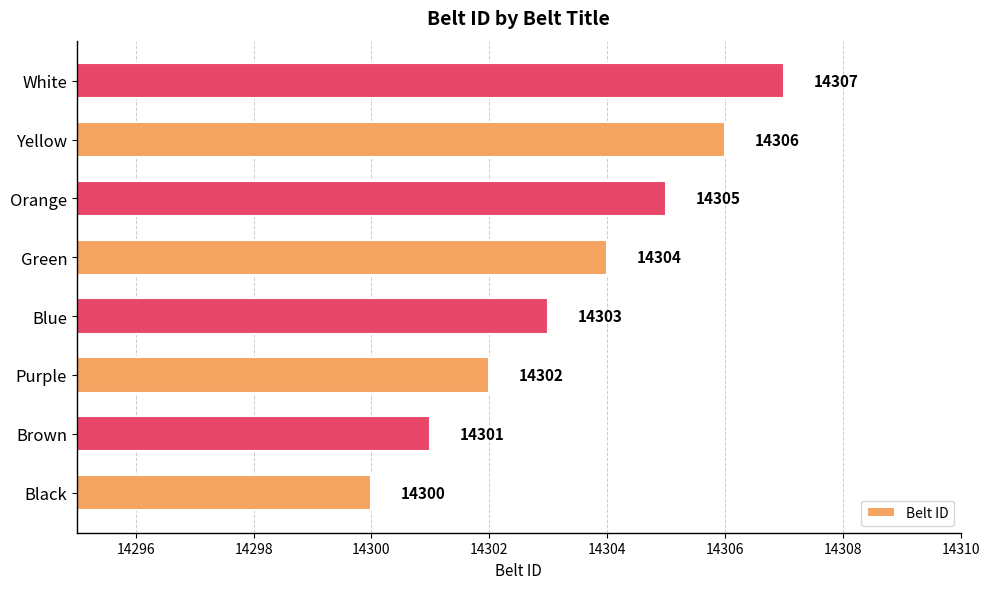

The chart shows a value of 21260 at Yellow. True or false?

False